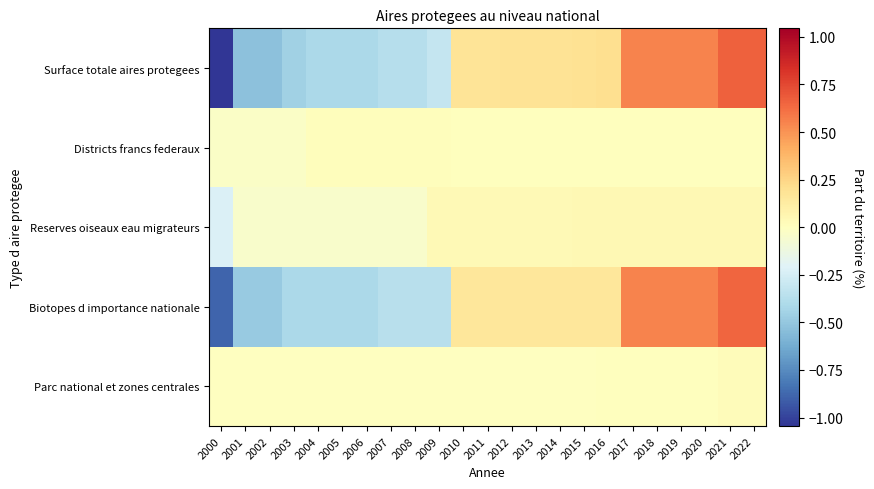

Rank the series by their maximum value, from lowest to highest.

Districts francs federaux, Parc national et zones centrales, Reserves oiseaux eau migrateurs, Biotopes d importance nationale, Surface totale aires protegees